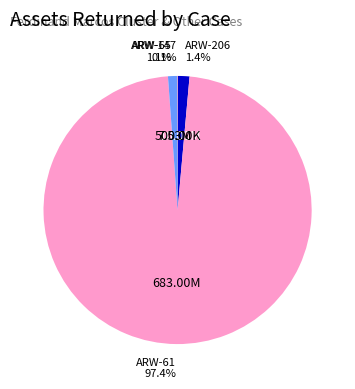

To the nearest percent, what is the average slice percentage?

25%